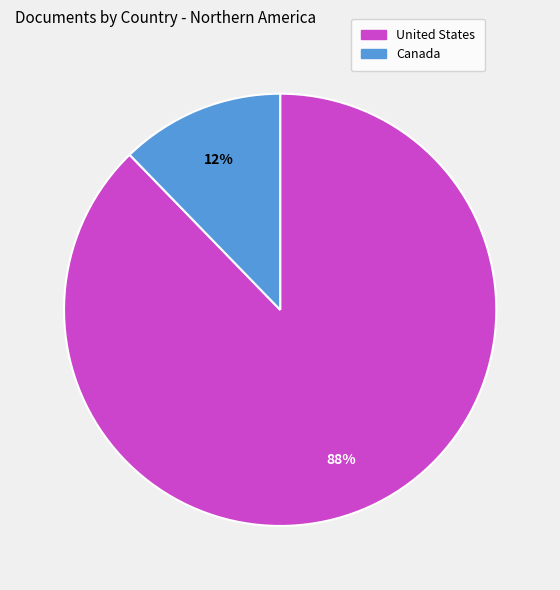

To the nearest percent, what percentage of the pie is Canada?

12%